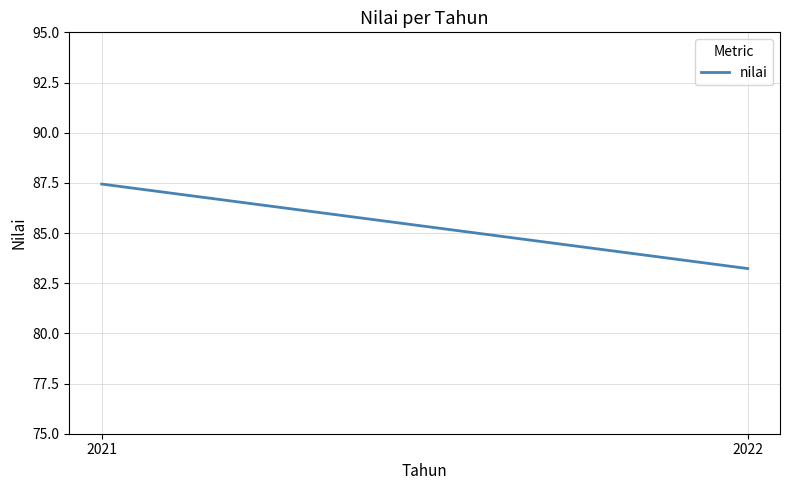

Which has a higher value, 2022 or 2021?

2021